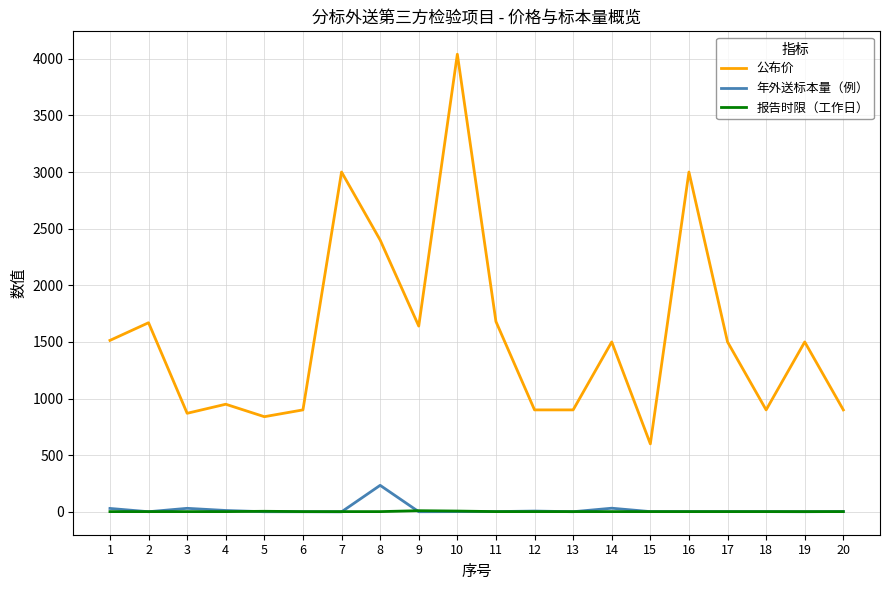

Rank the series by their maximum value, from lowest to highest.

报告时限（工作日）, 年外送标本量（例）, 公布价